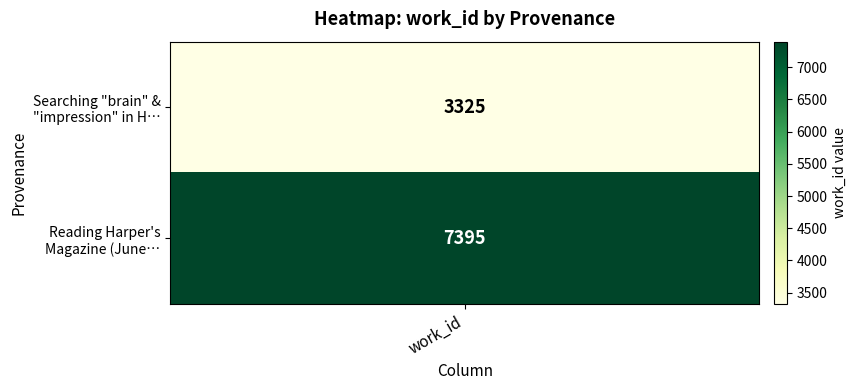

How many values are below 7395?

1